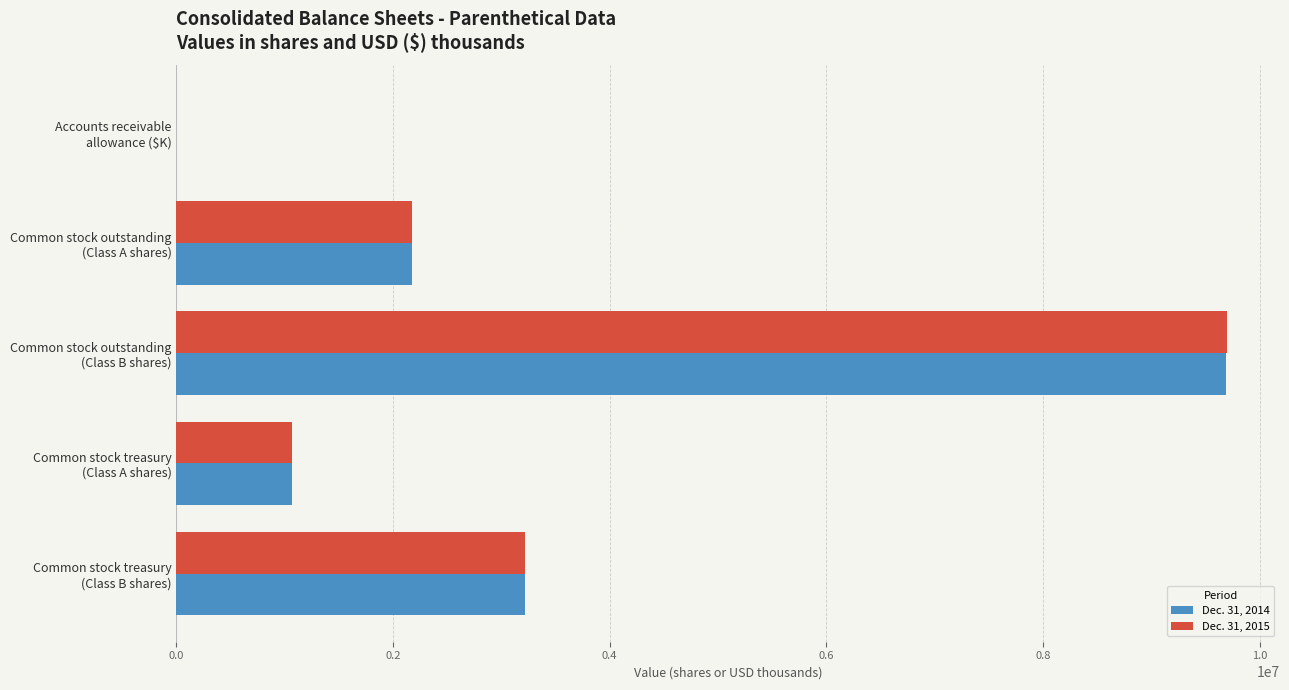

At which label is Dec. 31, 2014 closest to 4844383?

Common stock treasury
(Class B shares)